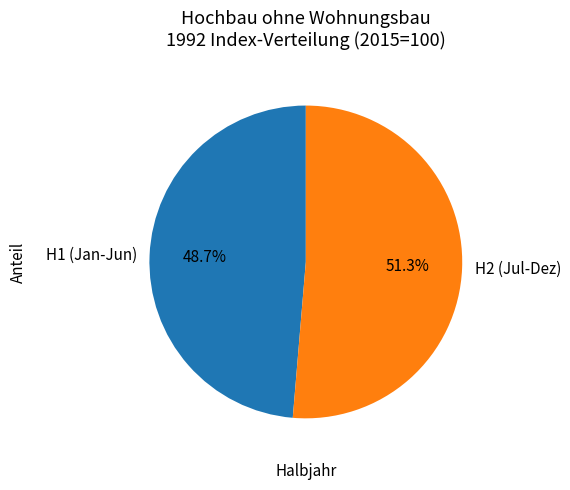

Does H2 (Jul-Dez) account for over 50% of the chart?

Yes